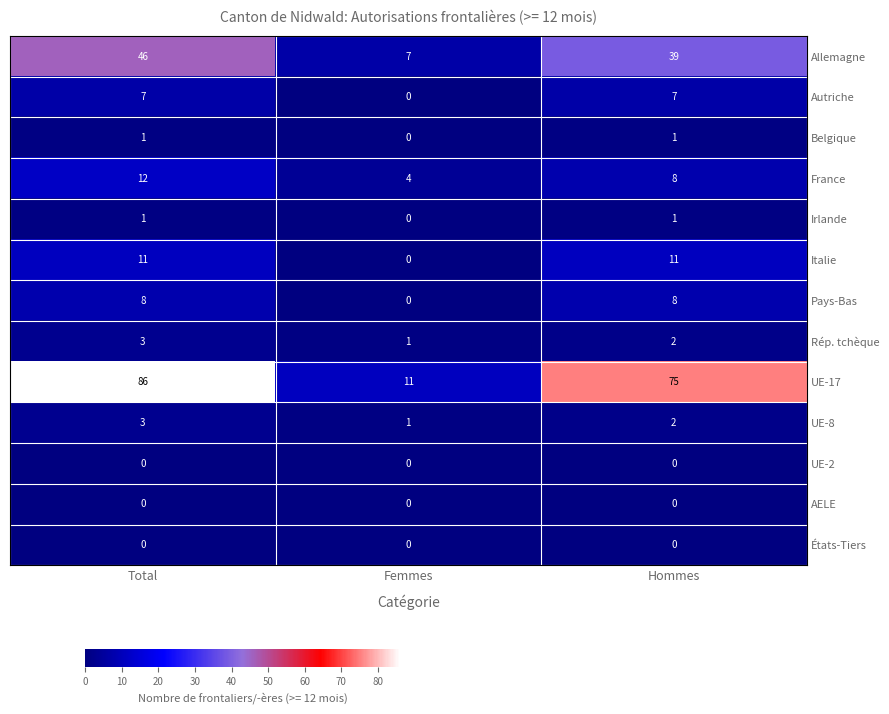

What is the maximum value shown in the chart?

86